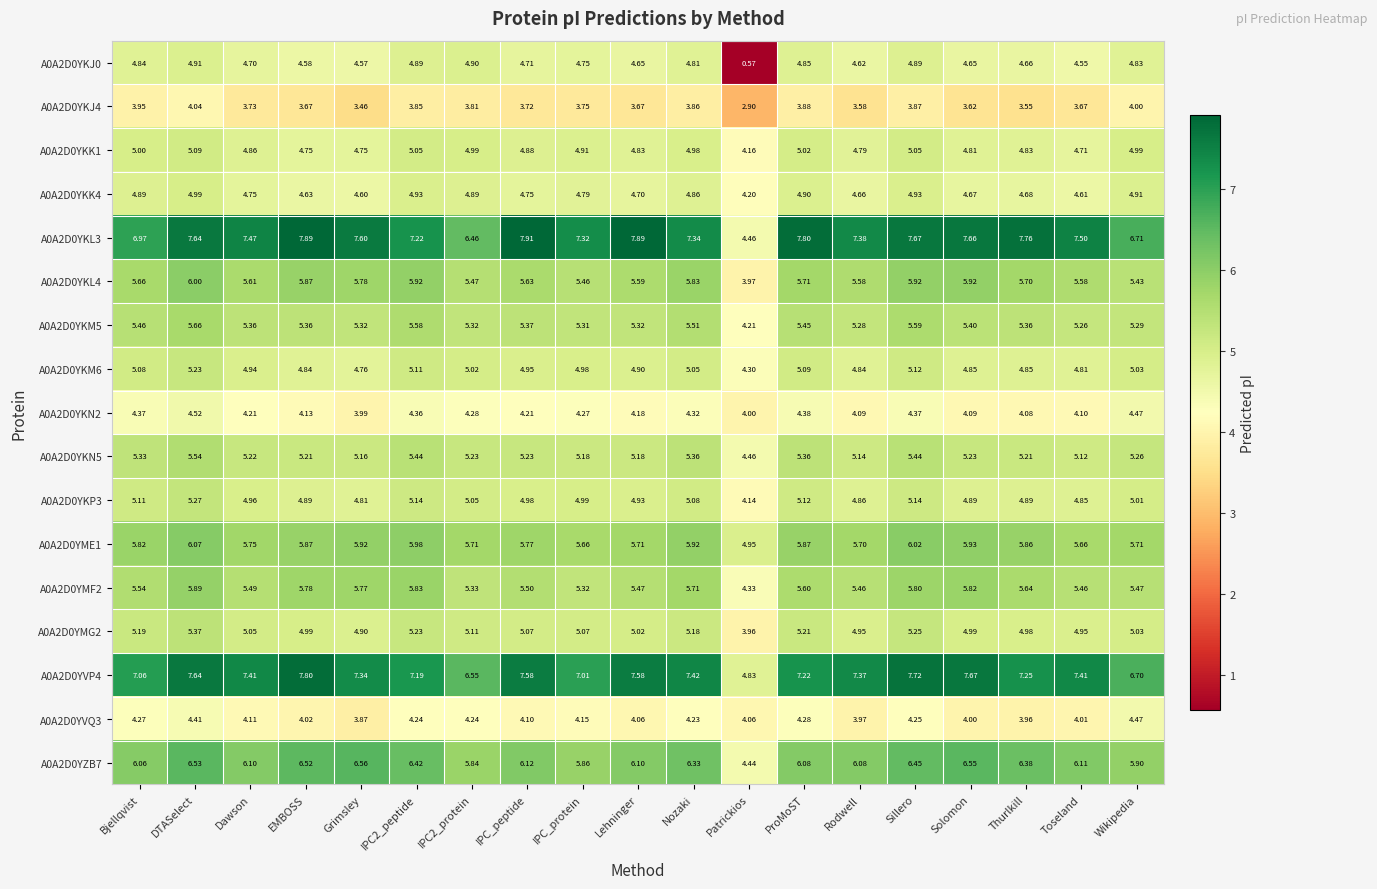

At which label does A0A2D0YKN5 first exceed 5?

Bjellqvist